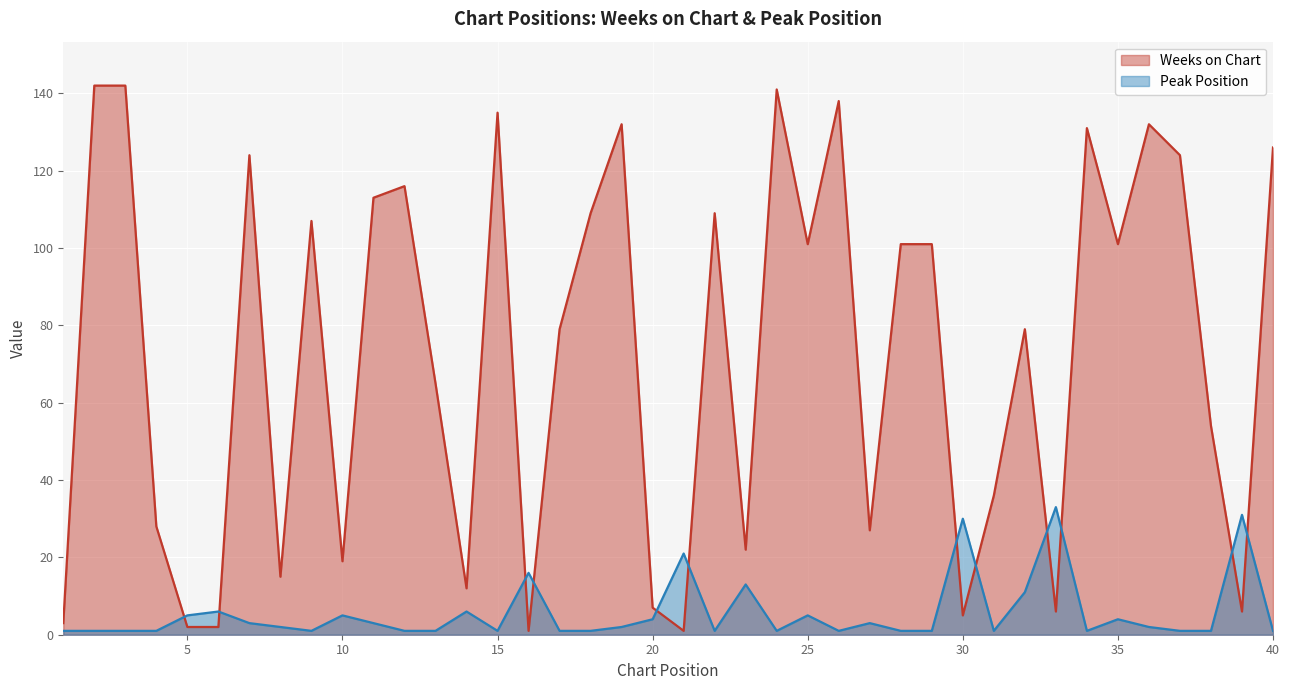

What is the value of the Peak Position point at the 24th from the left?

1